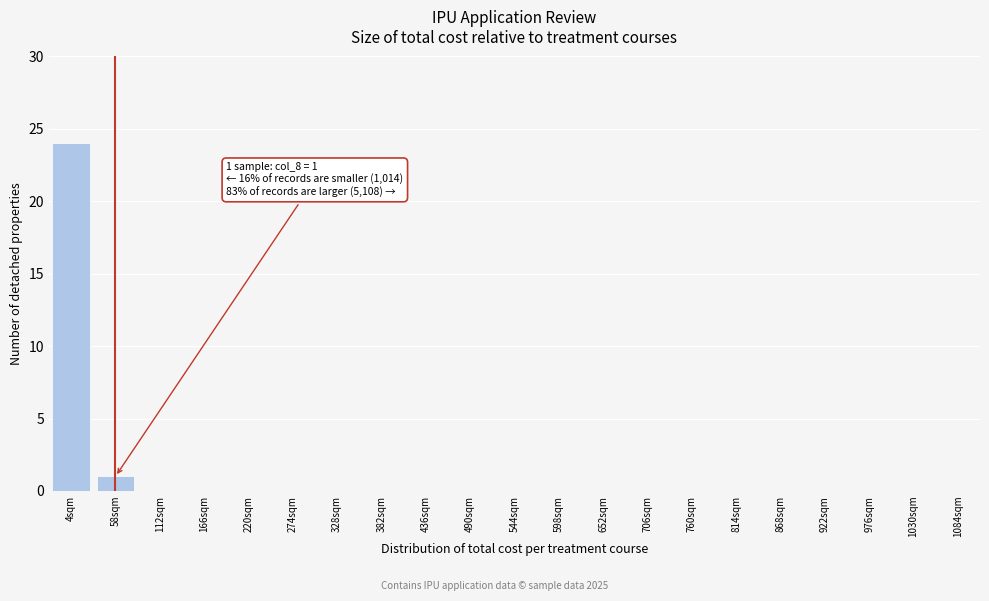

Reading right to left, list all the values displayed in this chart.

1084sqm=0	1030sqm=0	976sqm=0	922sqm=0	868sqm=0	814sqm=0	760sqm=0	706sqm=0	652sqm=0	598sqm=0	544sqm=0	490sqm=0	436sqm=0	382sqm=0	328sqm=0	274sqm=0	220sqm=0	166sqm=0	112sqm=0	58sqm=1	4sqm=24